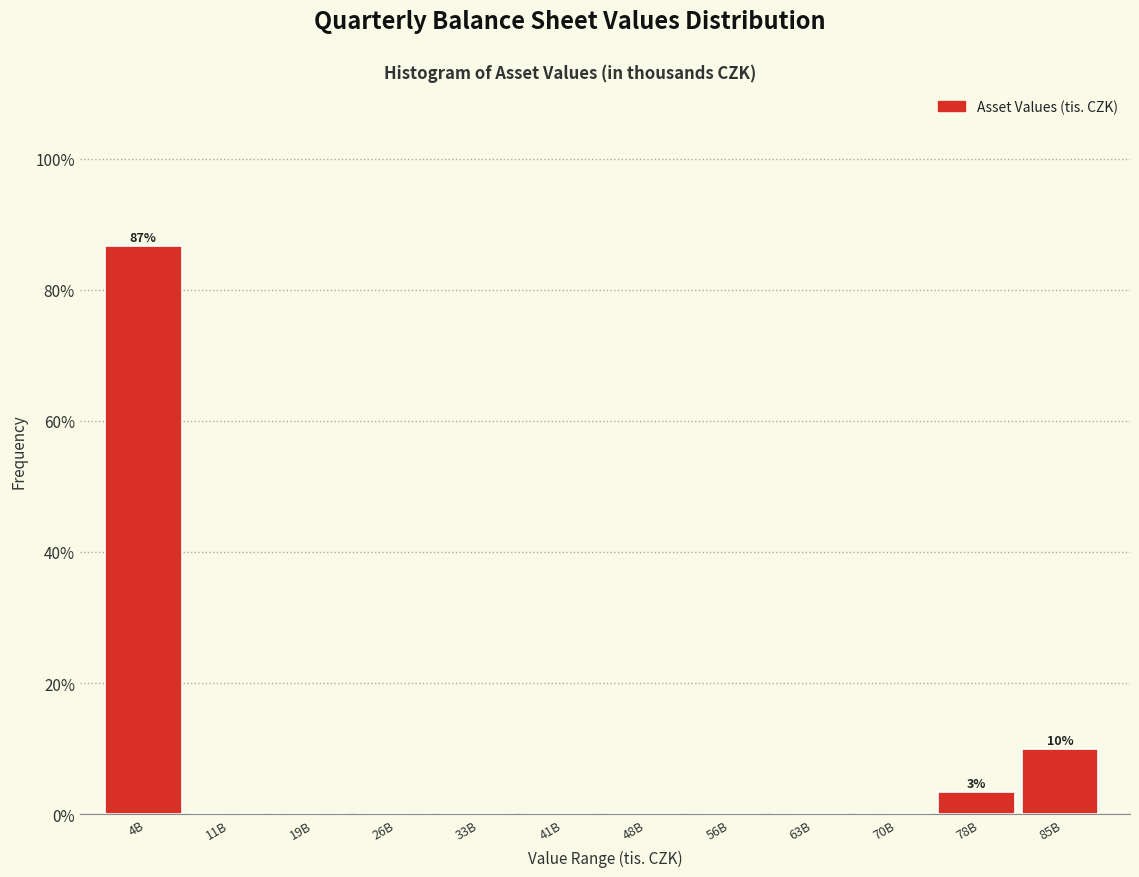

Reading left to right, list all the values displayed in this chart.

4B=86.7	11B=0.0	19B=0.0	26B=0.0	33B=0.0	41B=0.0	48B=0.0	56B=0.0	63B=0.0	70B=0.0	78B=3.3	85B=10.0